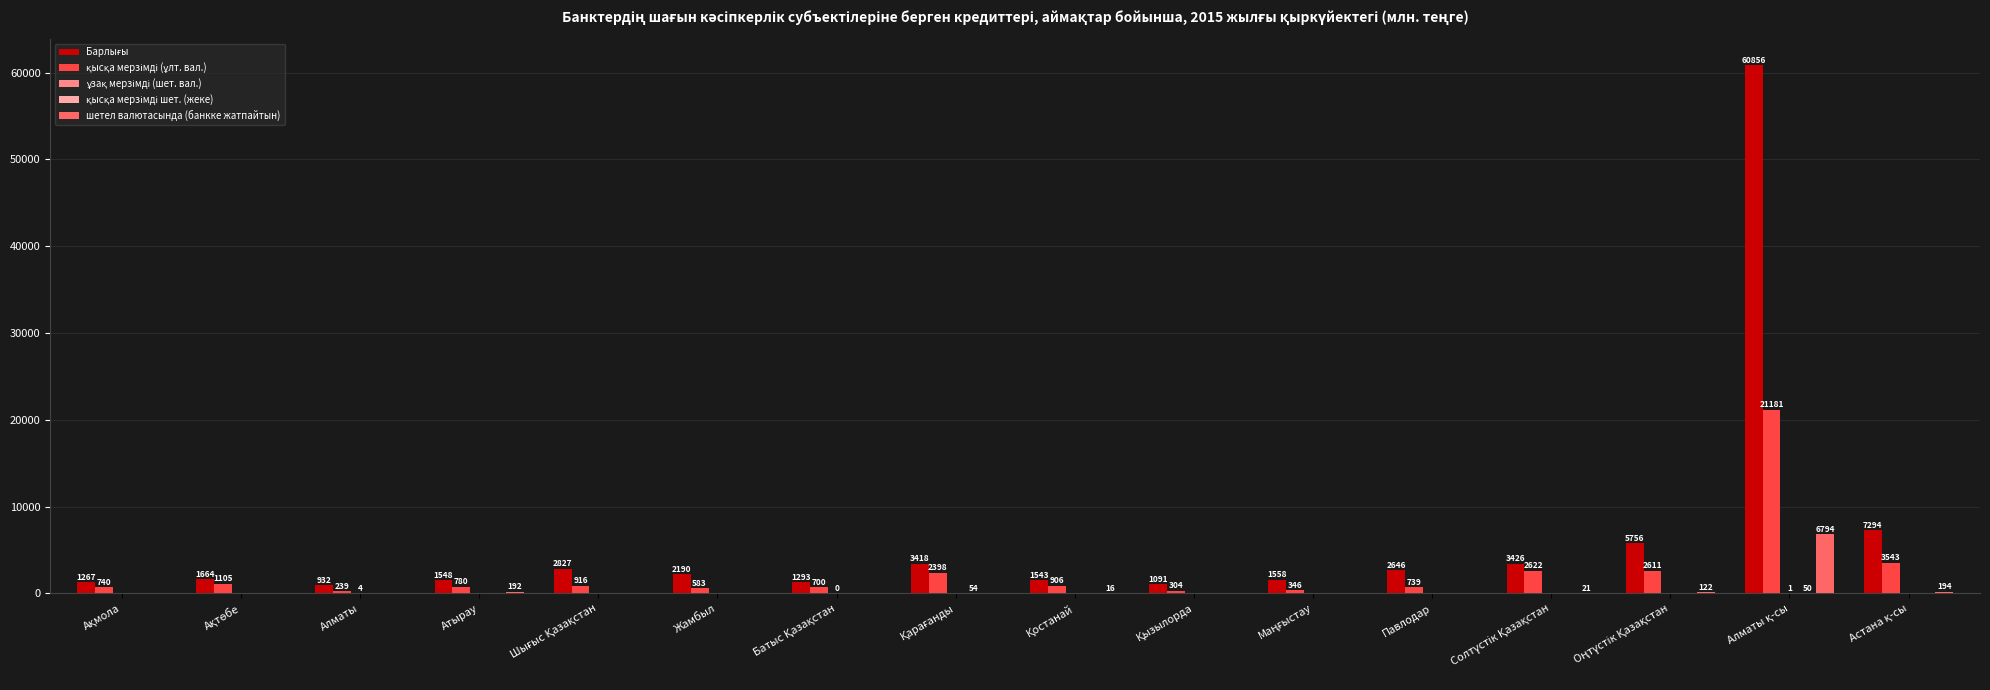

How many data points does each series have?

16